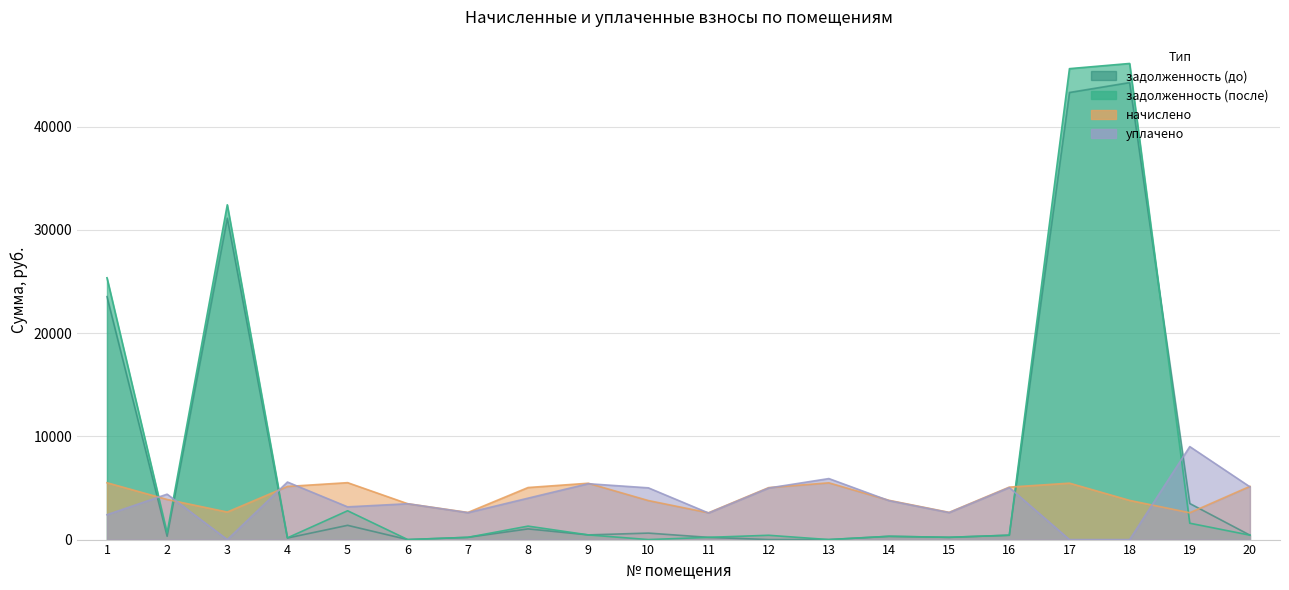

Where do задолженность (до) and начислено first cross each other?

1 and 2